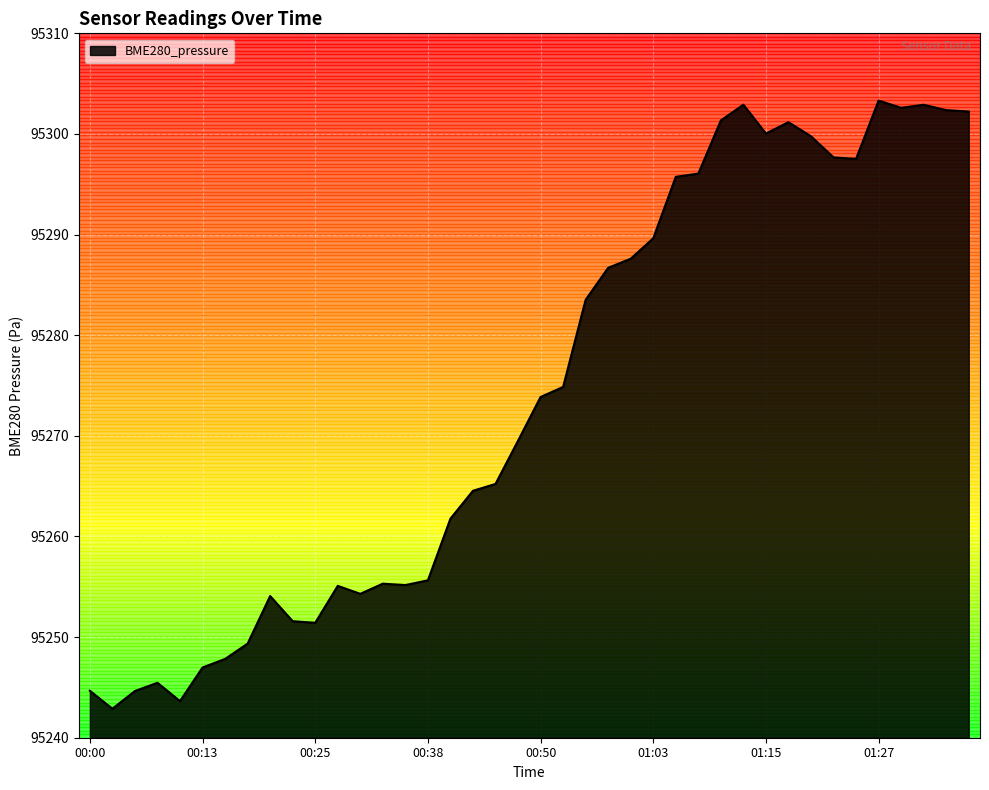

What is the difference between the maximum and minimum values?

60.4